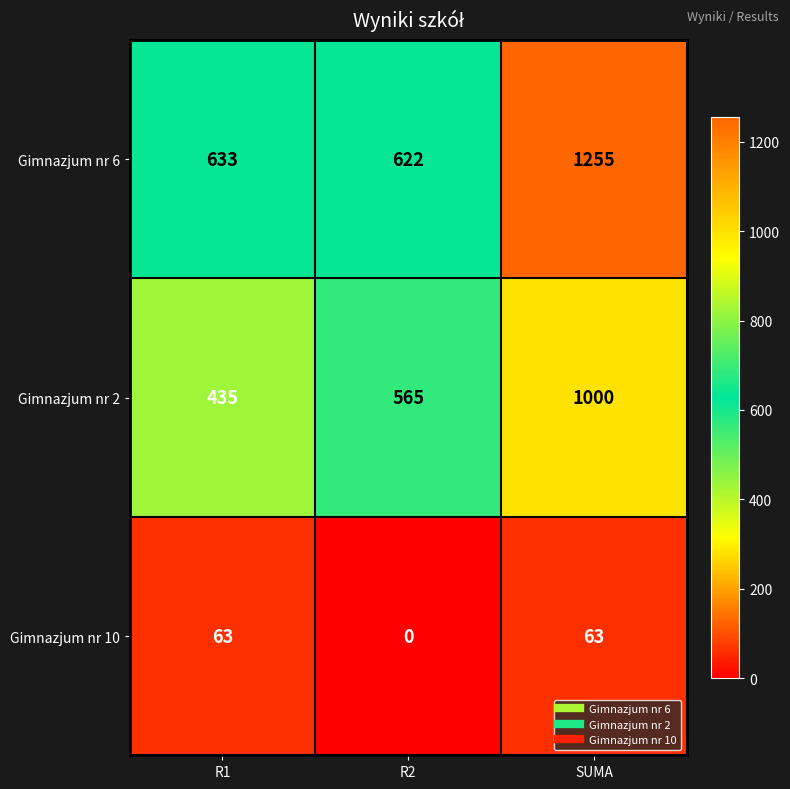

Which category has the highest value in the Gimnazjum nr 6 series?

SUMA